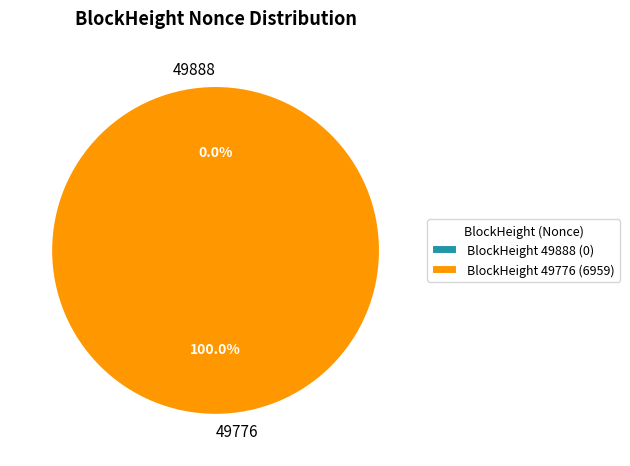

Between 49888 and 49776, which is larger?

49776